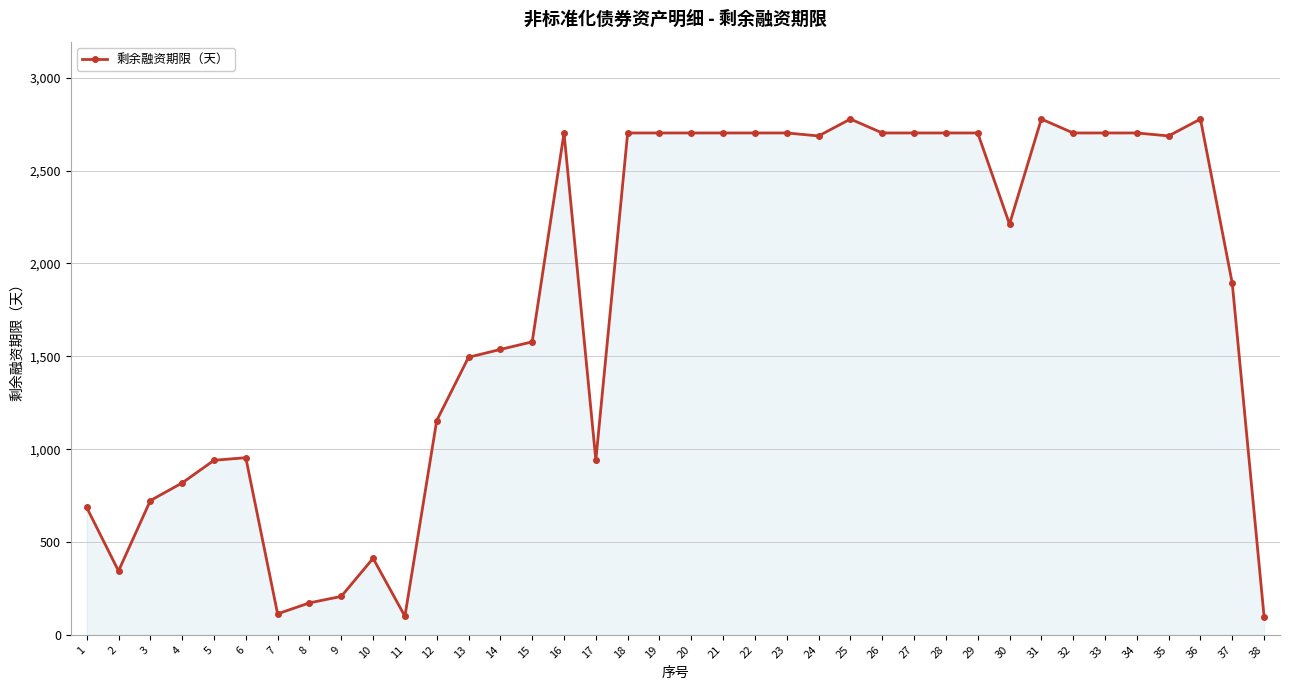

What is the greatest value displayed?

2778